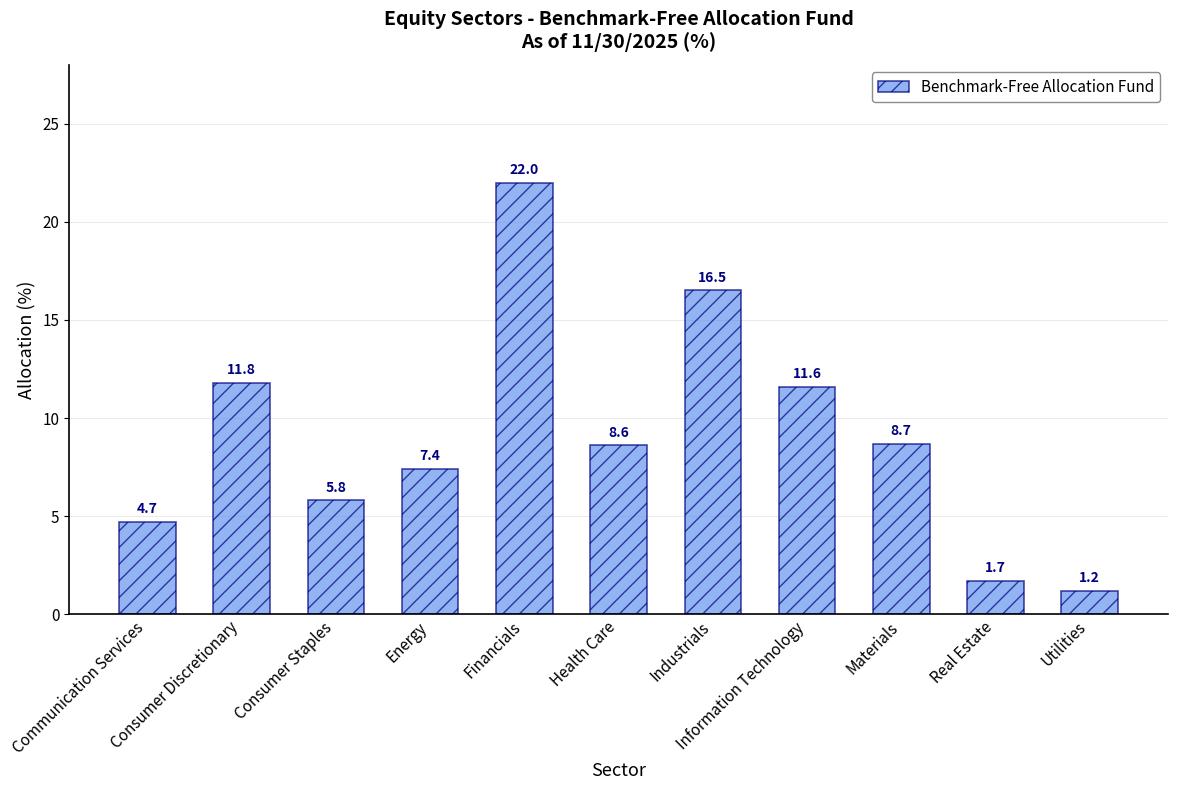

What is the ratio of the value at Real Estate to the value at Health Care?

0.2